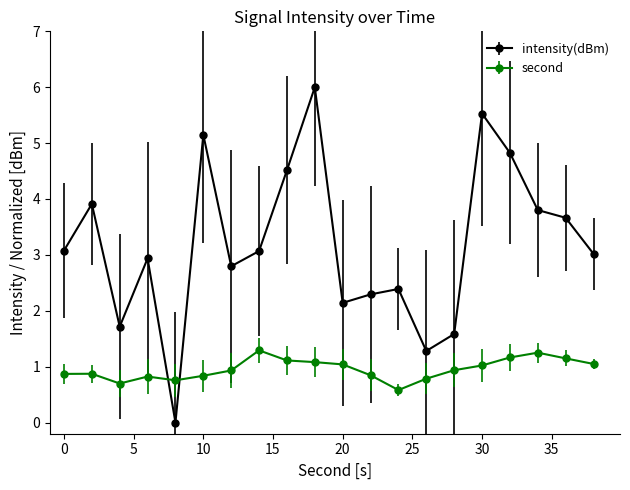

True or false: second has more than 2 interior local peaks.

True